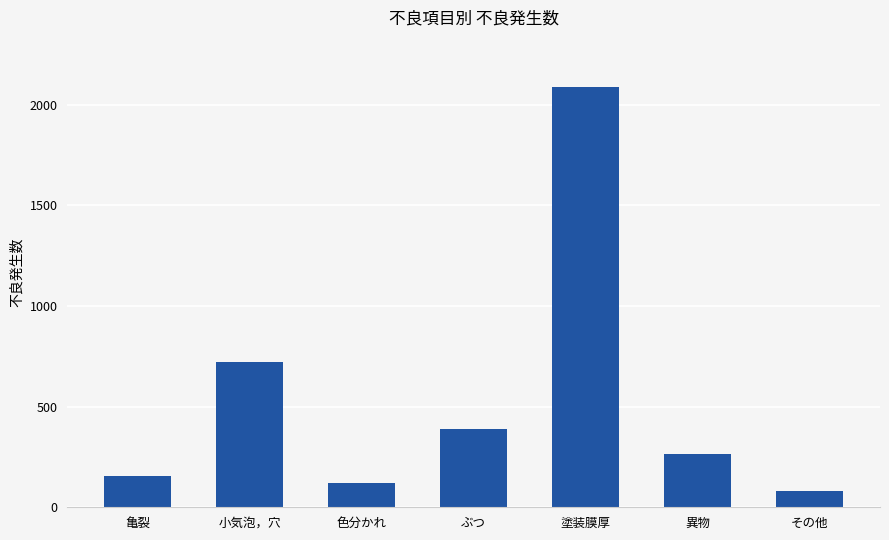

True or false: the data shows 157 at 亀裂.

True